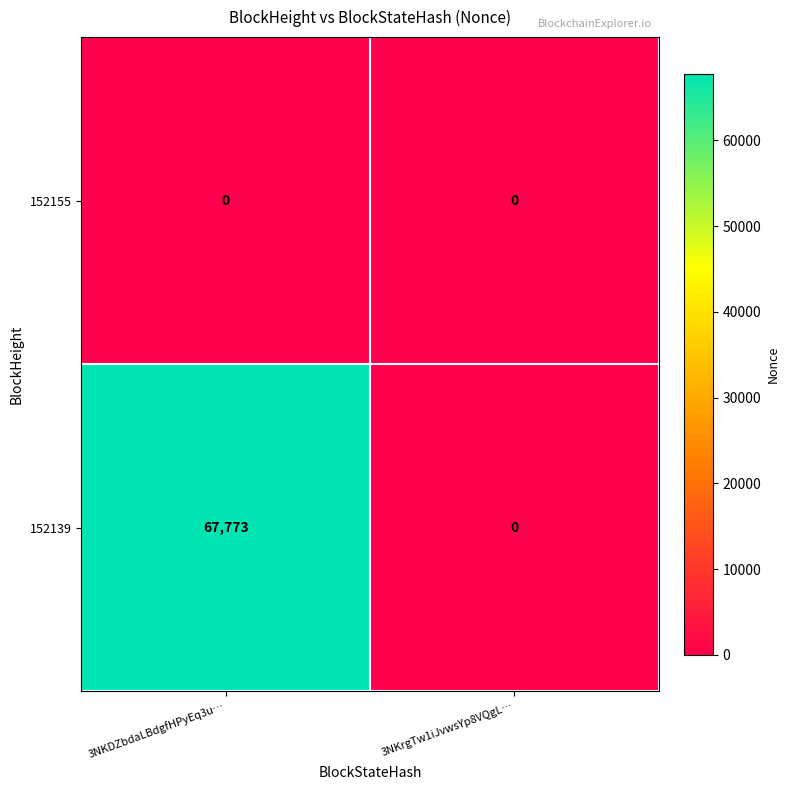

What is the greatest value displayed?

67773